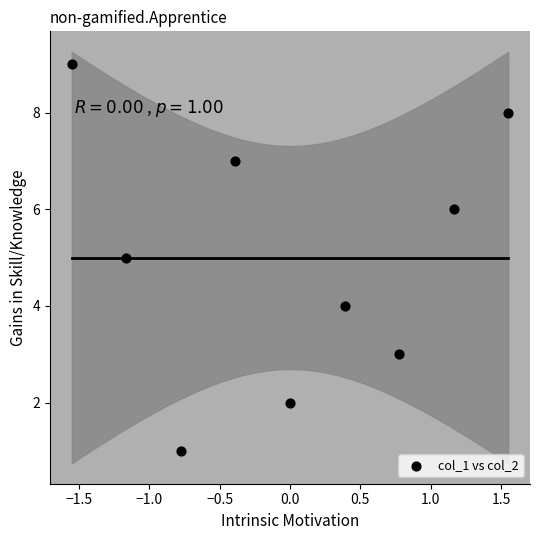

What is the range of Y values (max minus min)?

8